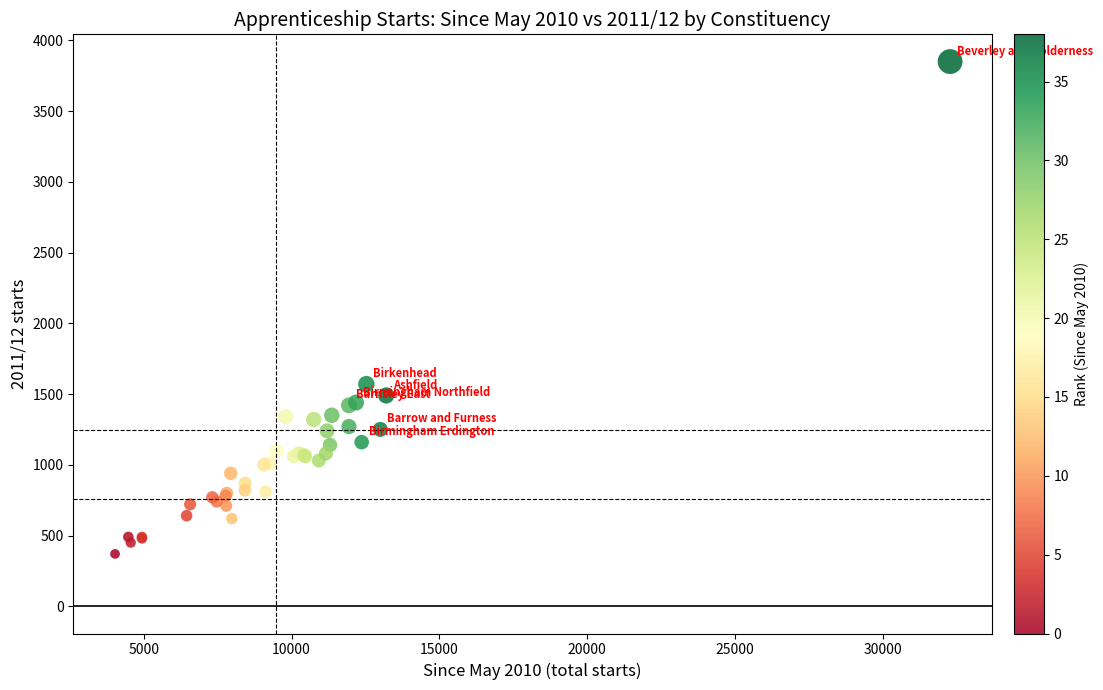

What Y value in the scatter plot is closest to 2110?

1570